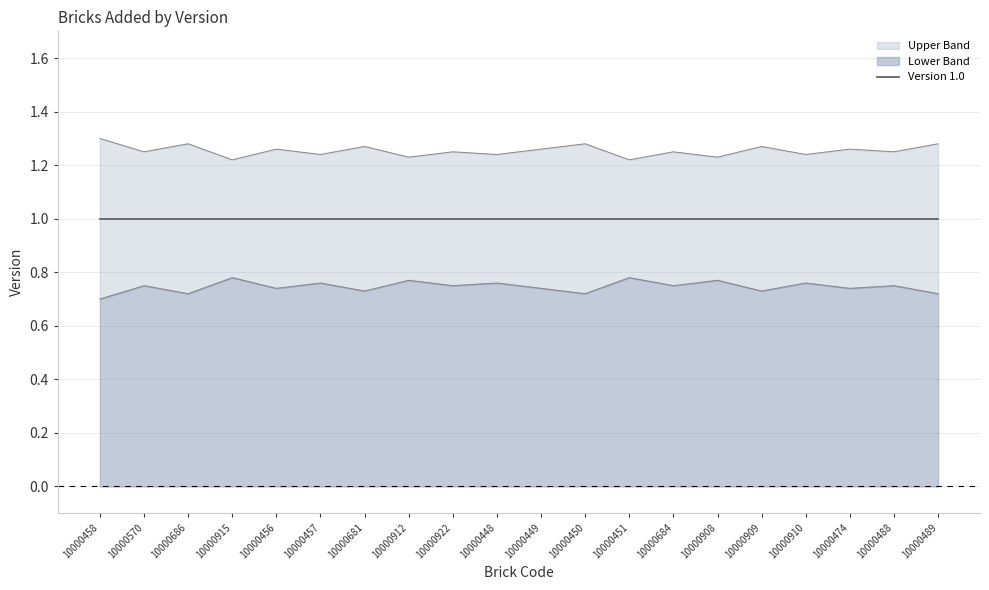

Which series has the largest total across all categories?

Upper Band